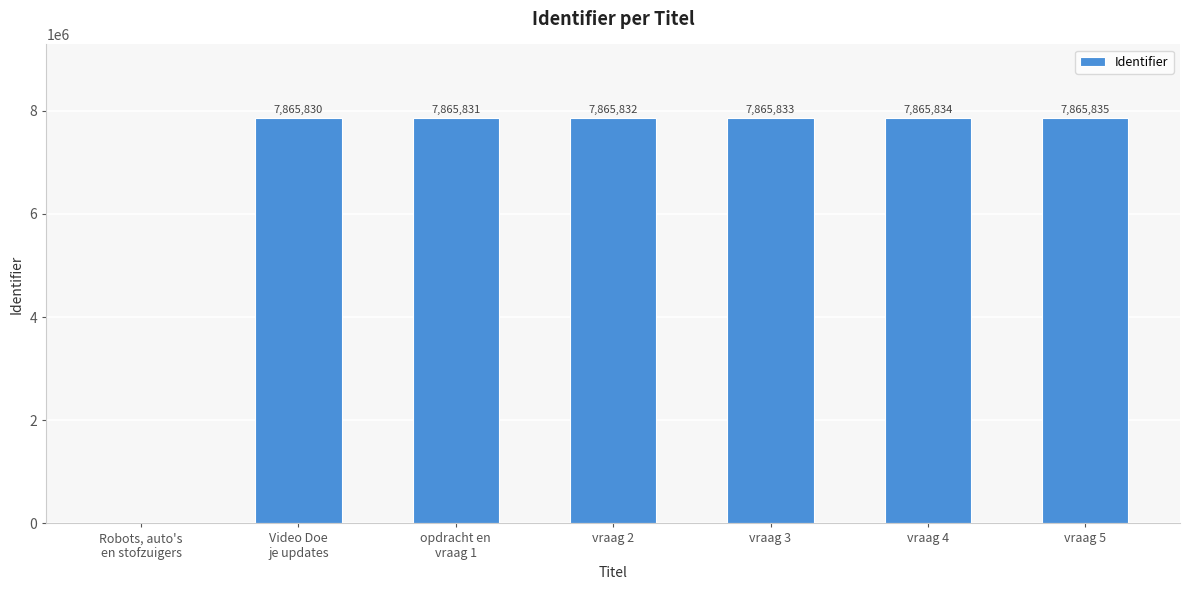

How many positive values are there?

6